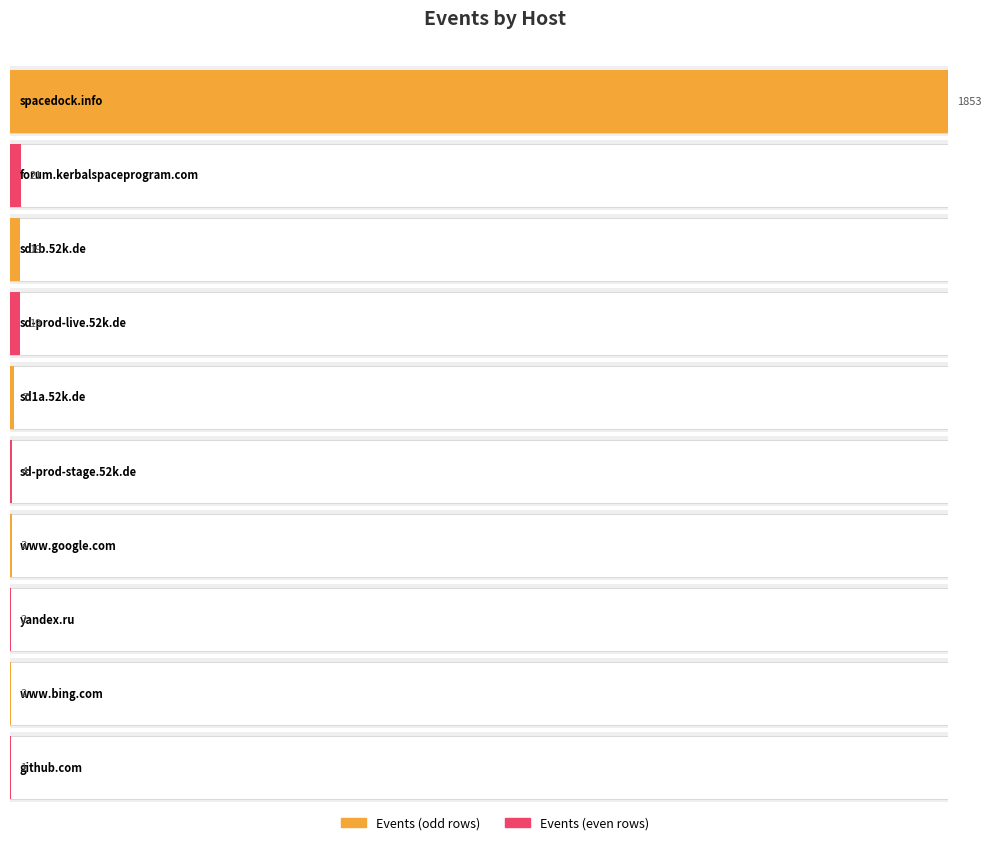

The chart shows a value of 1 at github.com. True or false?

True